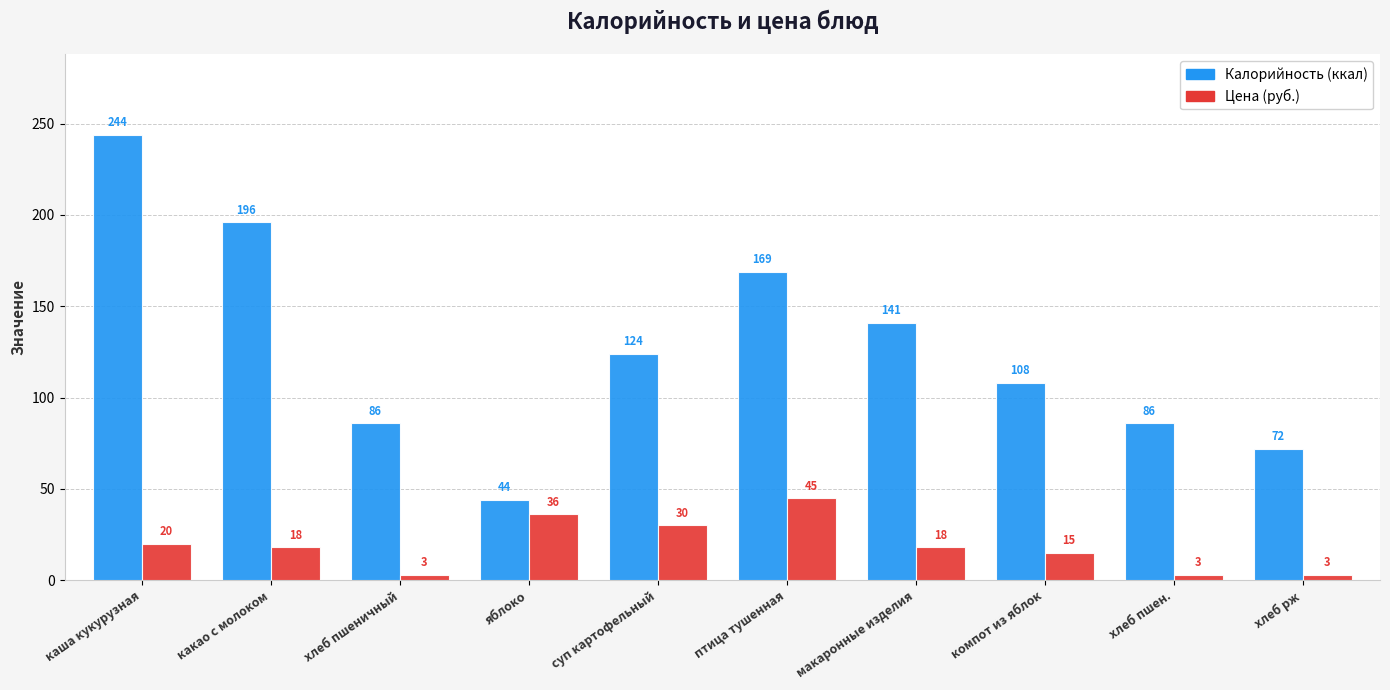

At how many categories does at least one series exceed 182?

2